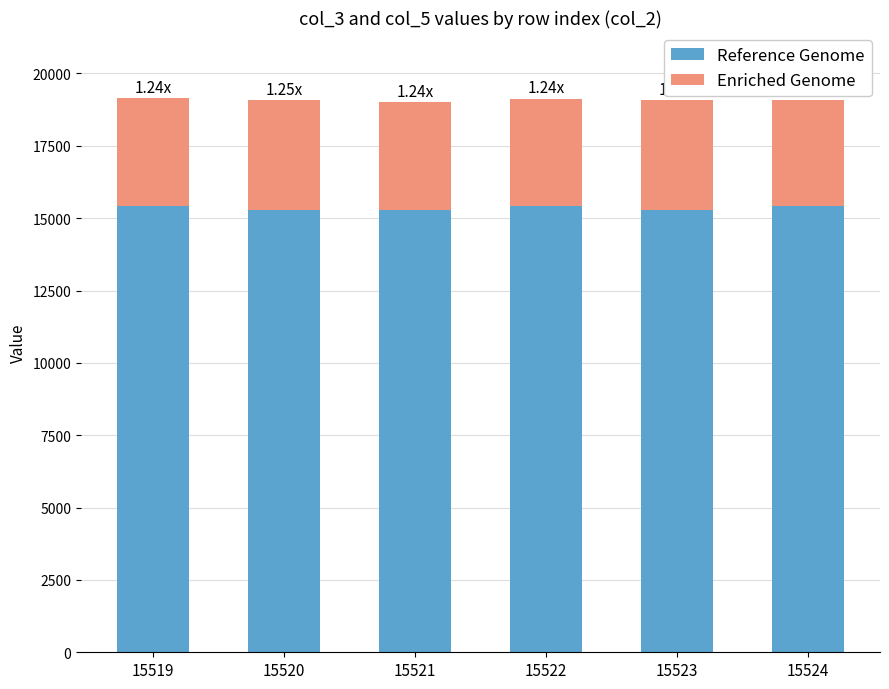

What is the sum of all Reference Genome values?

92104